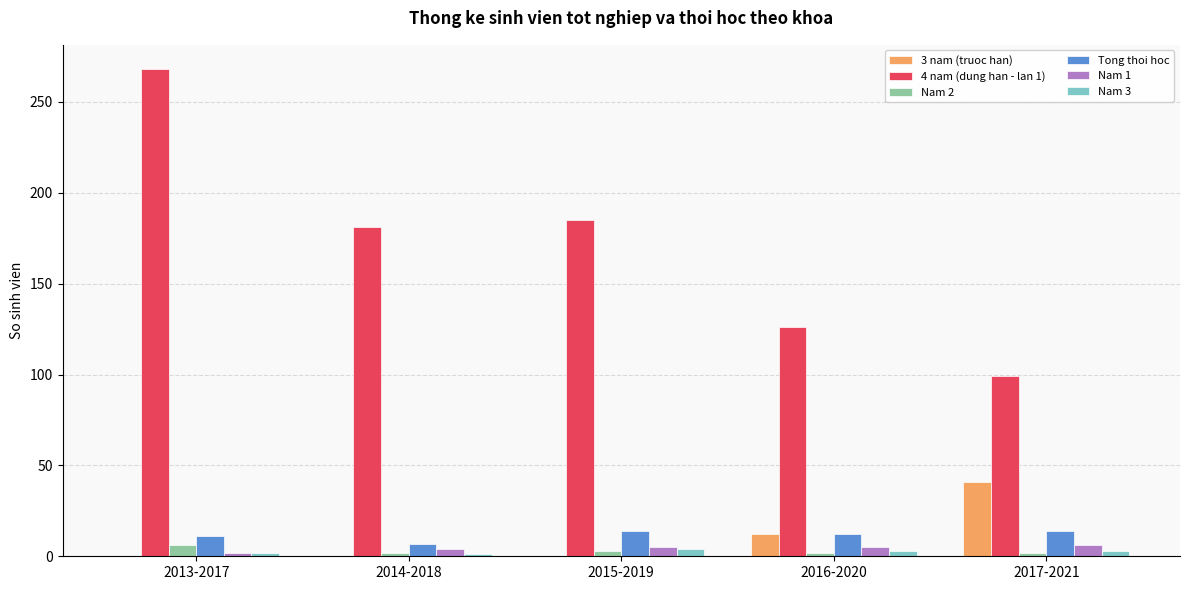

What is the approximate value of Nam 3 at 2015-2019?

4